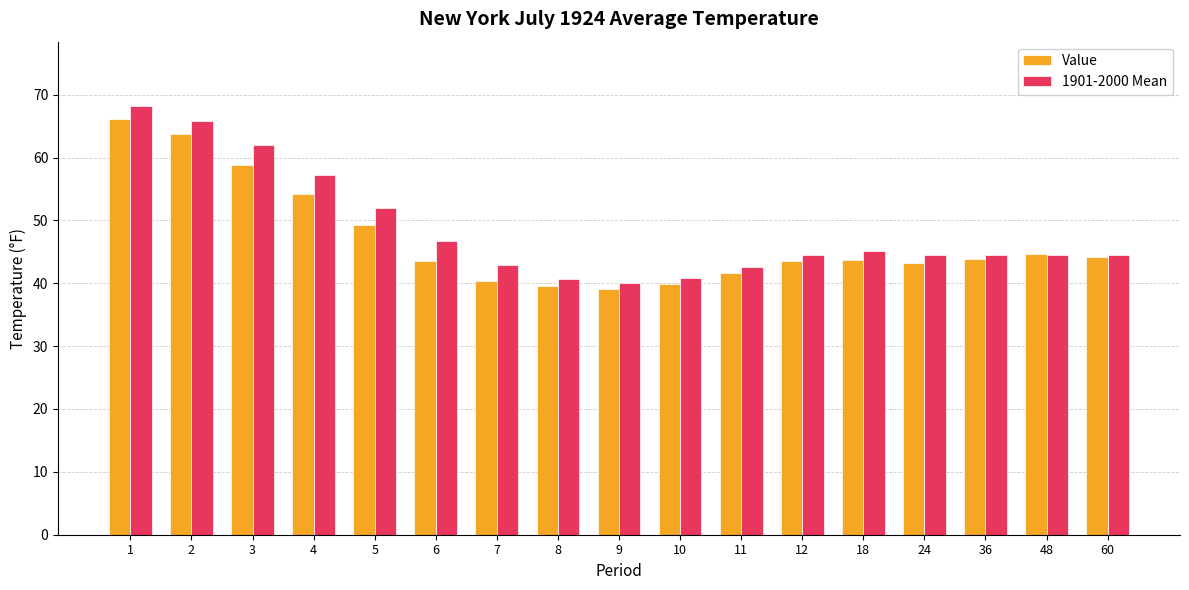

What is the average value of the Value series?

47.0